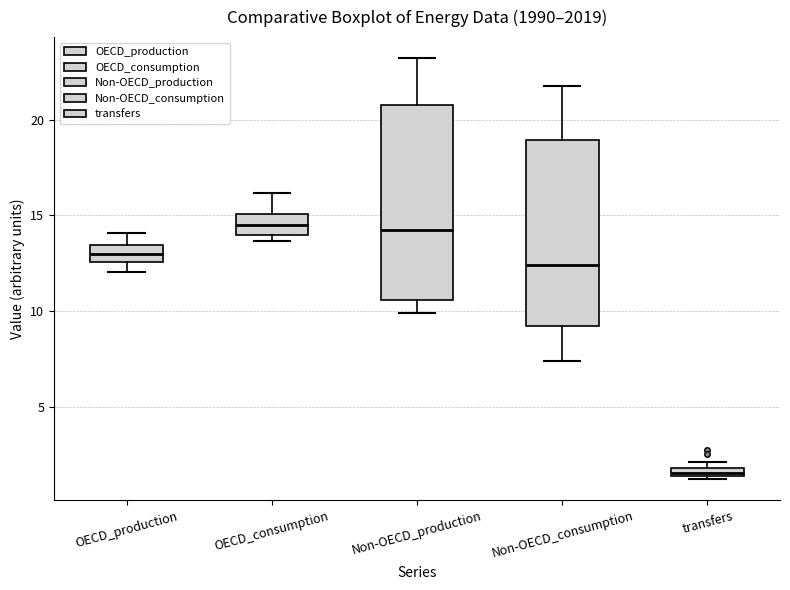

Where is the upper edge of the box for transfers on the y-axis? The values are not printed on the chart, so give them approximately, as read against the axis.

2.0